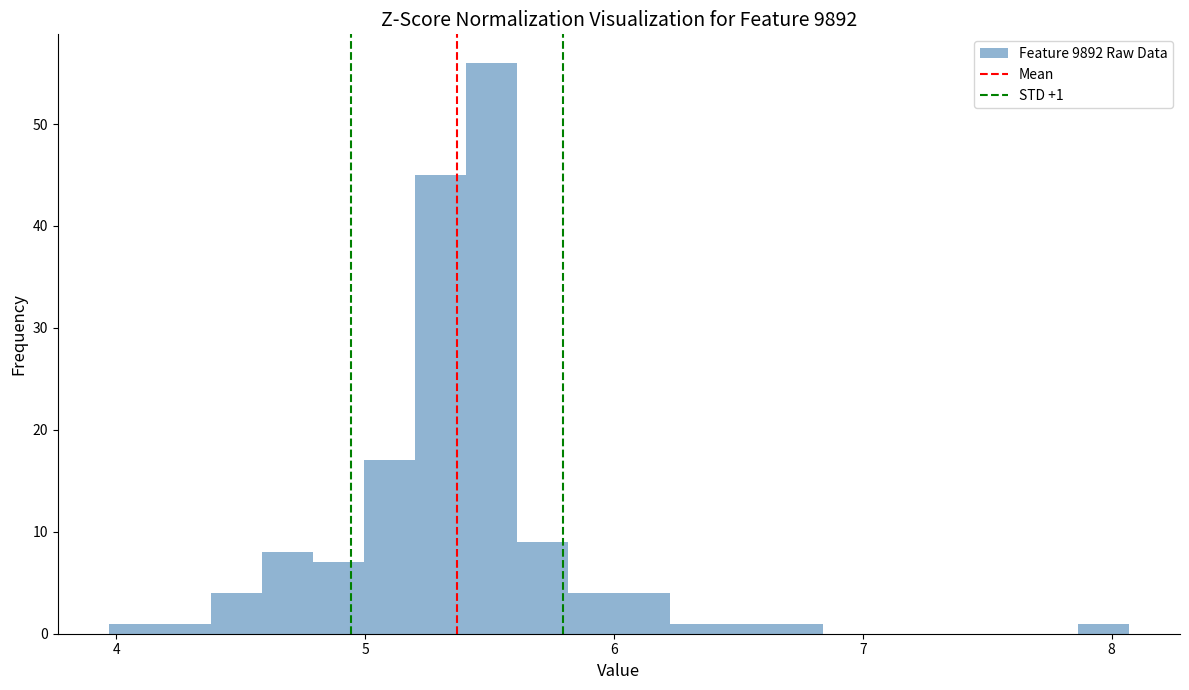

Around what value on the x-axis is the tallest bar? Give the approximate position of its centre, as read against the axis.

5.5